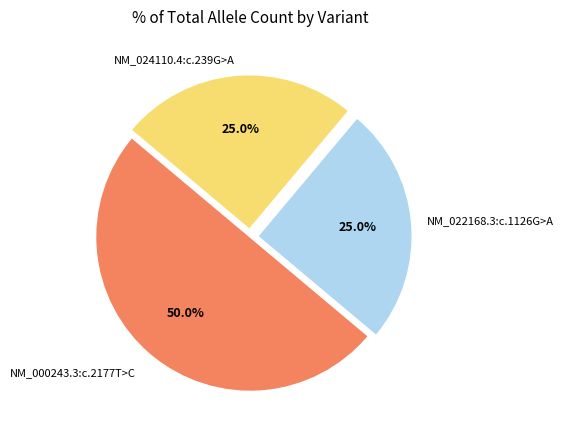

Count the number of slices in the pie.

3